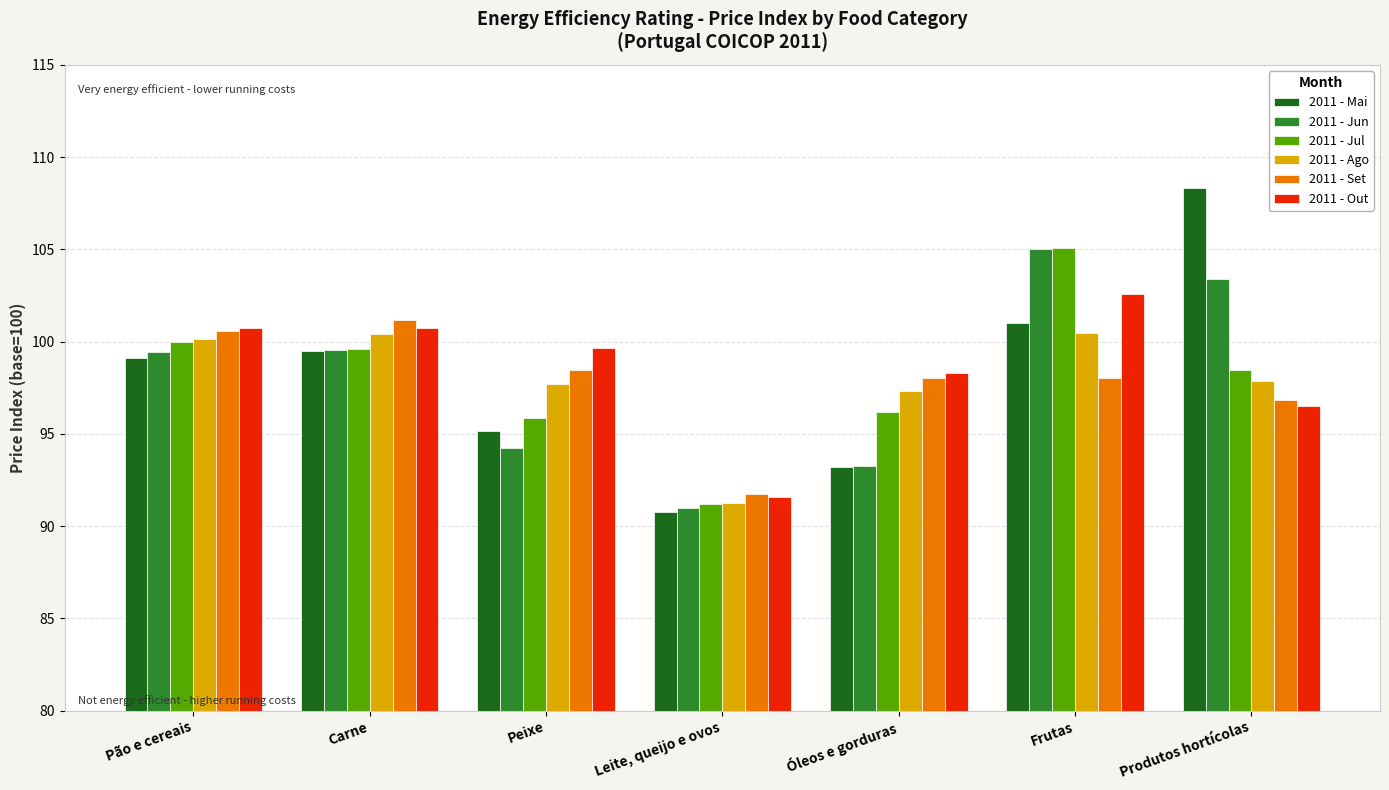

At which label does 2011 - Out first exceed 99?

Pão e cereais